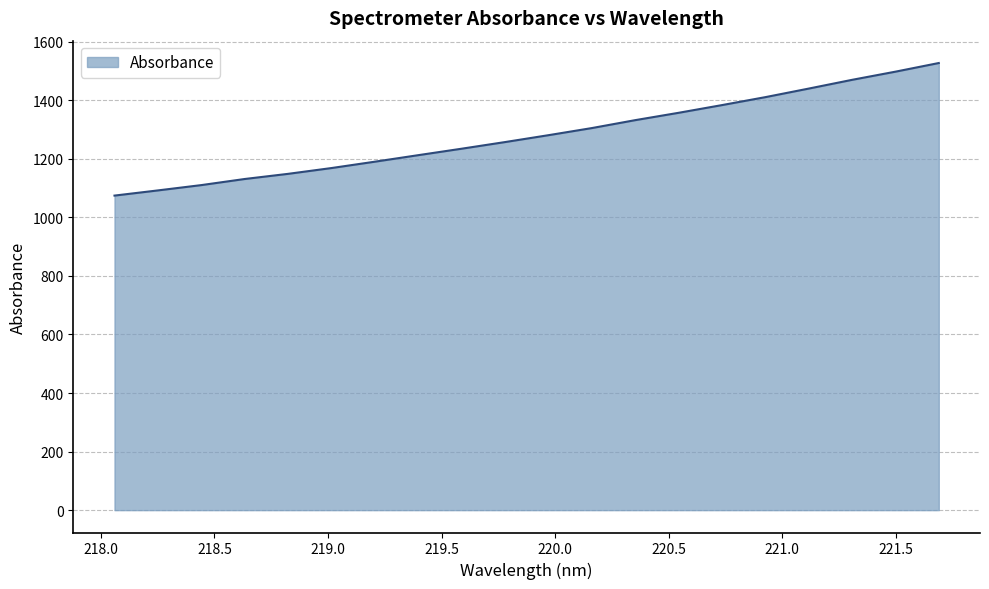

Does the chart have visible grid lines?

Yes